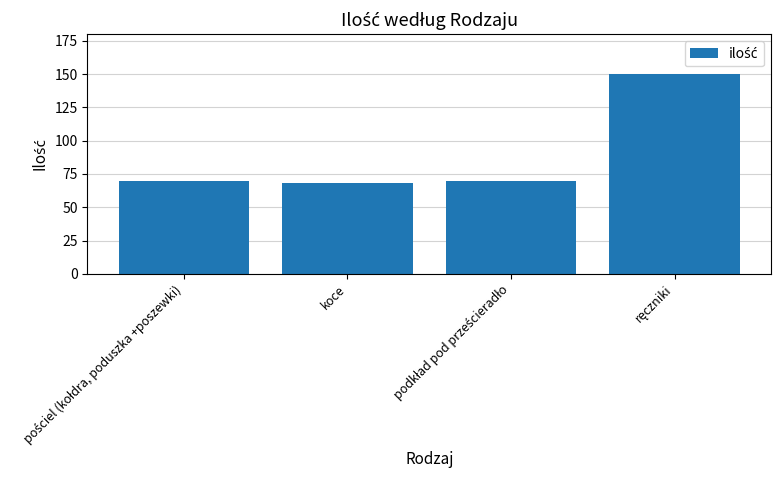

What is the maximum value shown in the chart?

150